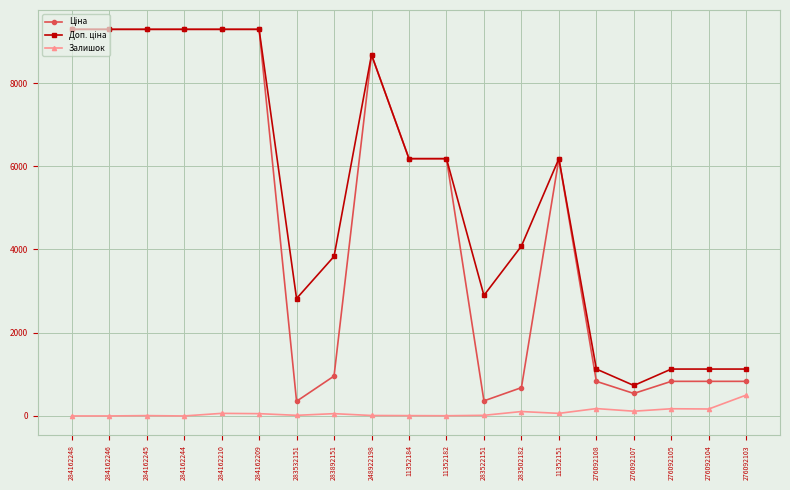

What is the maximum value for Залишок?

502.0